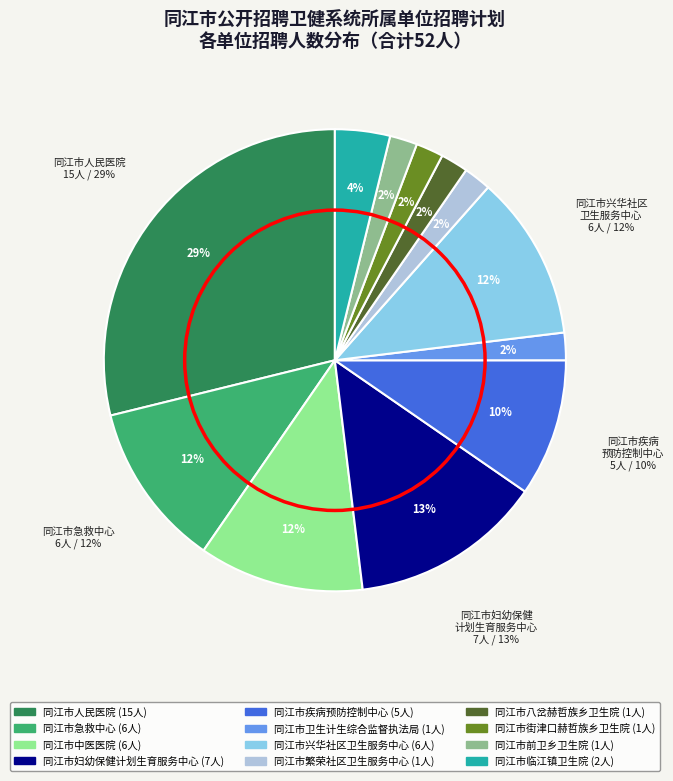

Count the number of slices in the pie.

12